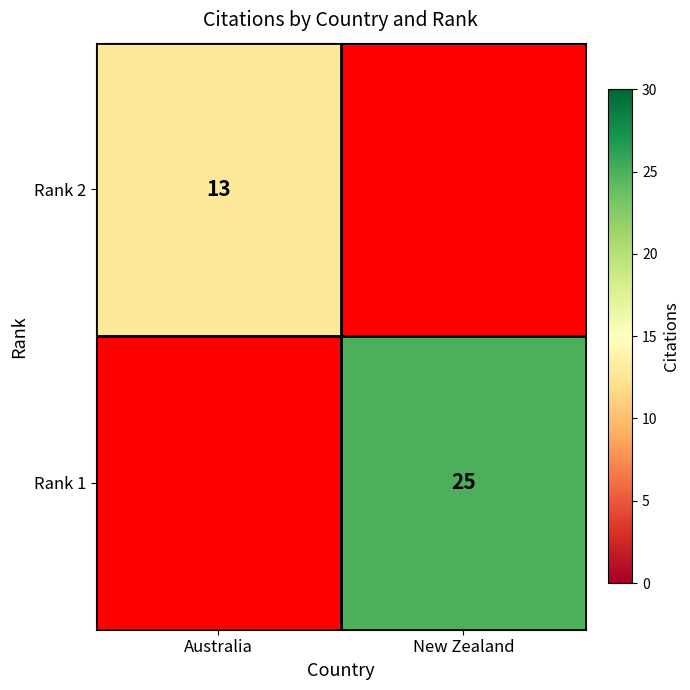

The Rank 2 series shows 22 at Australia. True or false?

False